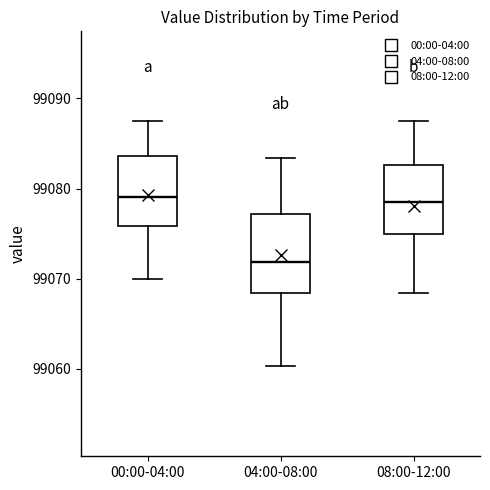

Reading left to right, transcribe this box plot: for each box, give where its median line is, the range the box spans, and where its two whiskers end, as read against the y-axis. The values are not printed on the chart, so give them approximately, as read against the axis.

00:00-04:00: median 99079, box 99076 to 99084, whiskers 99070 to 99087
04:00-08:00: median 99072, box 99068 to 99077, whiskers 99060 to 99083
08:00-12:00: median 99079, box 99075 to 99083, whiskers 99068 to 99087